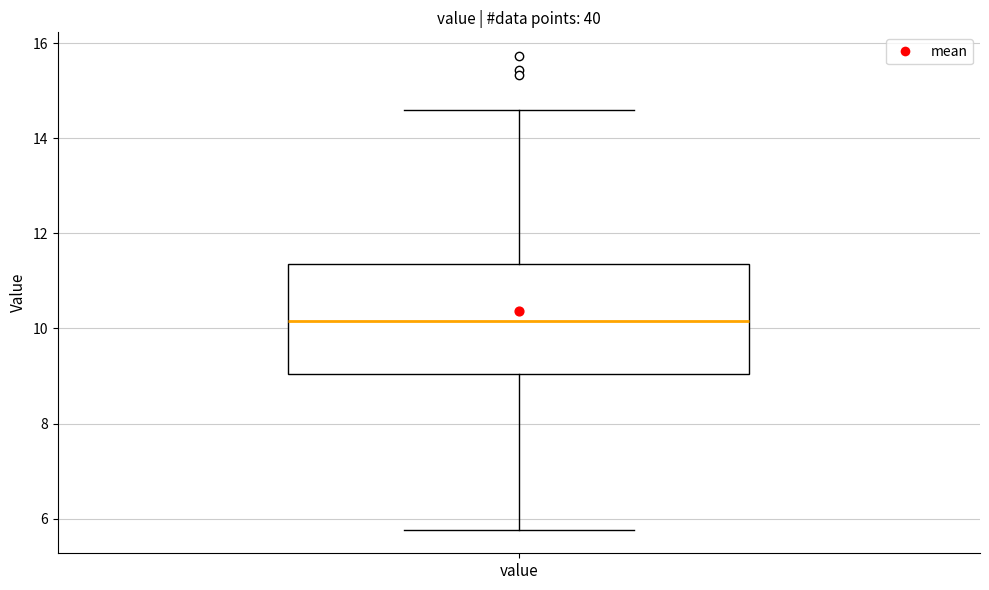

Read this box plot against the y-axis: the position of the median line, the range covered by the box, and the ends of both whiskers. The values are not printed on the chart, so give them approximately, as read against the axis.

median 10.2, box 9.0 to 11.4, whiskers 5.8 to 14.6